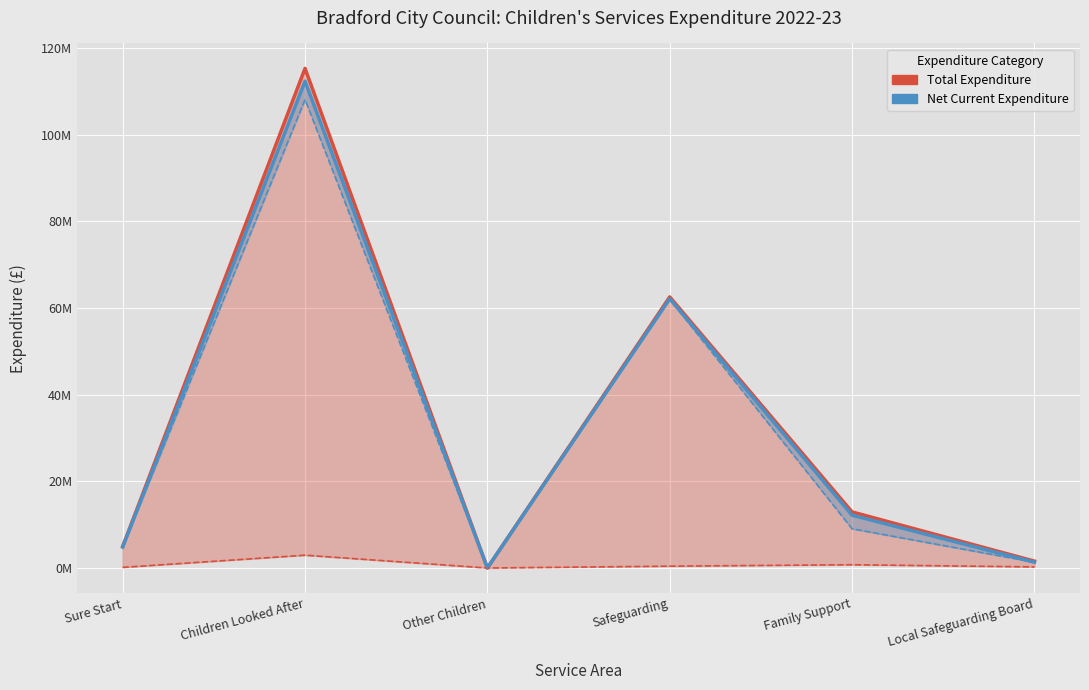

Does the chart display data point markers on the line(s)?

No